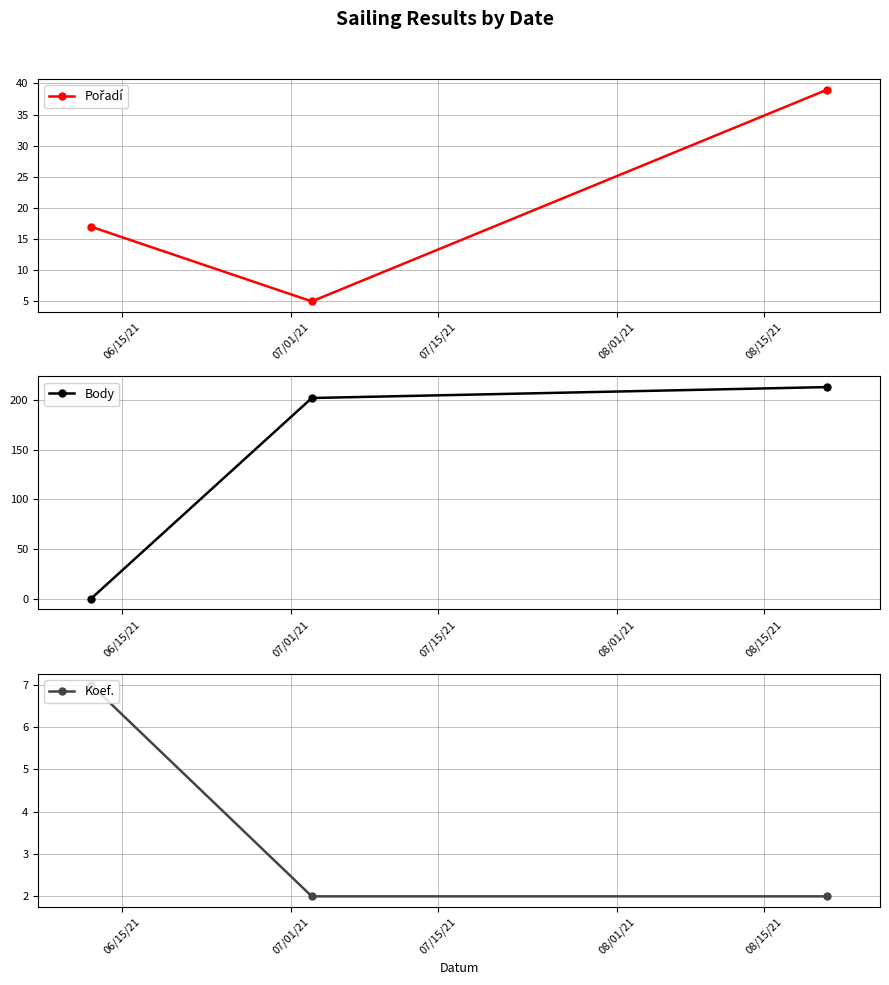

What is the difference between the maximum and minimum values in the Body series?

213